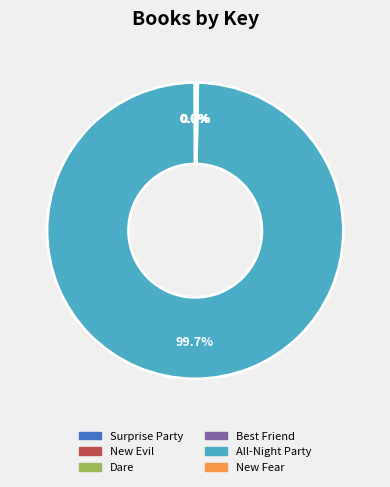

What is the largest slice in the pie chart?

All-Night Party